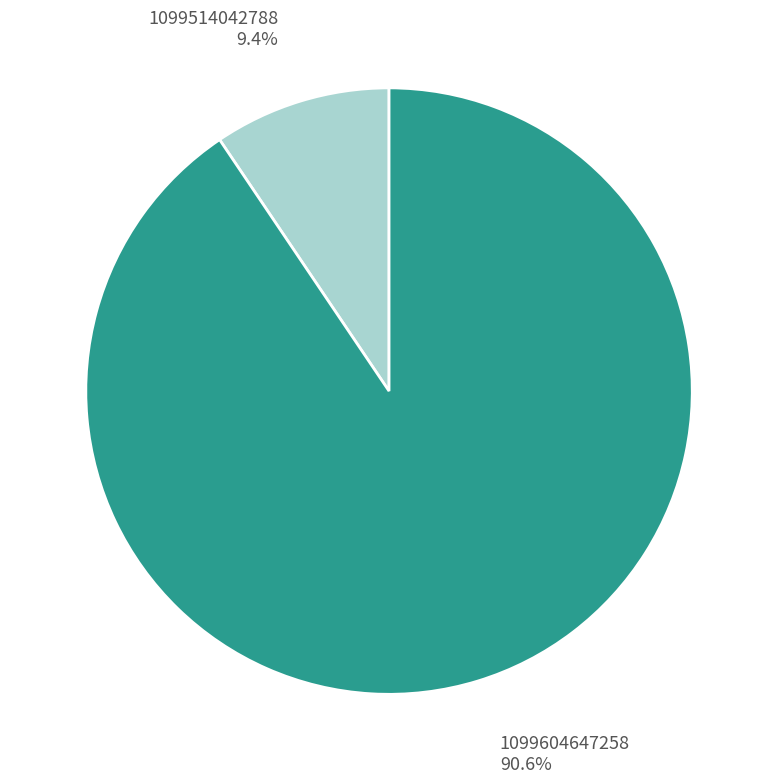

The 1099604647258 slice represents 91% of the pie. True or false?

True